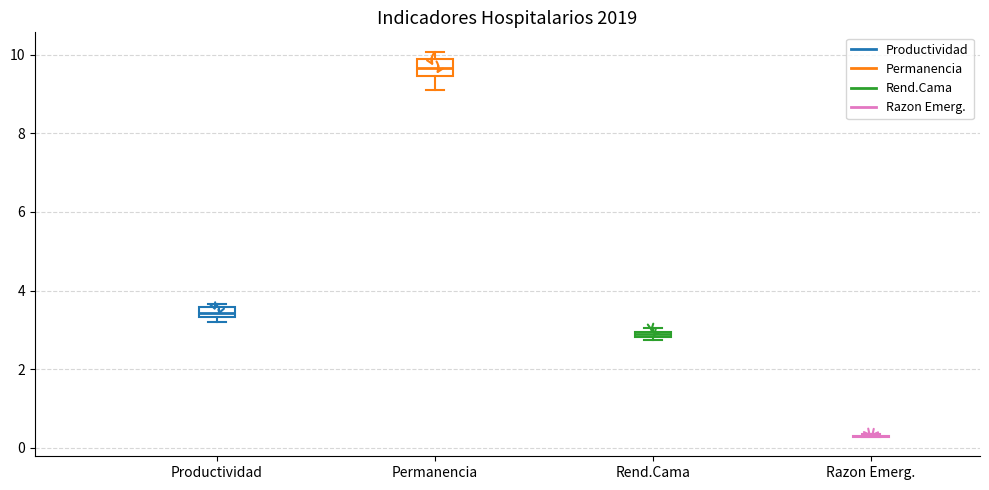

Where is the upper edge of the box for Permanencia on the y-axis? The values are not printed on the chart, so give them approximately, as read against the axis.

9.8